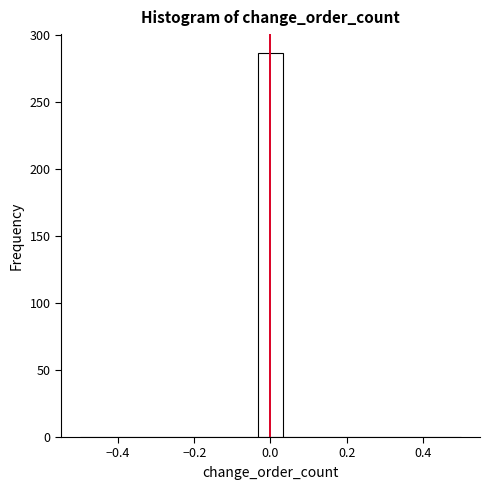

Around what value on the x-axis is the tallest bar? Give the approximate position of its centre, as read against the axis.

0.00